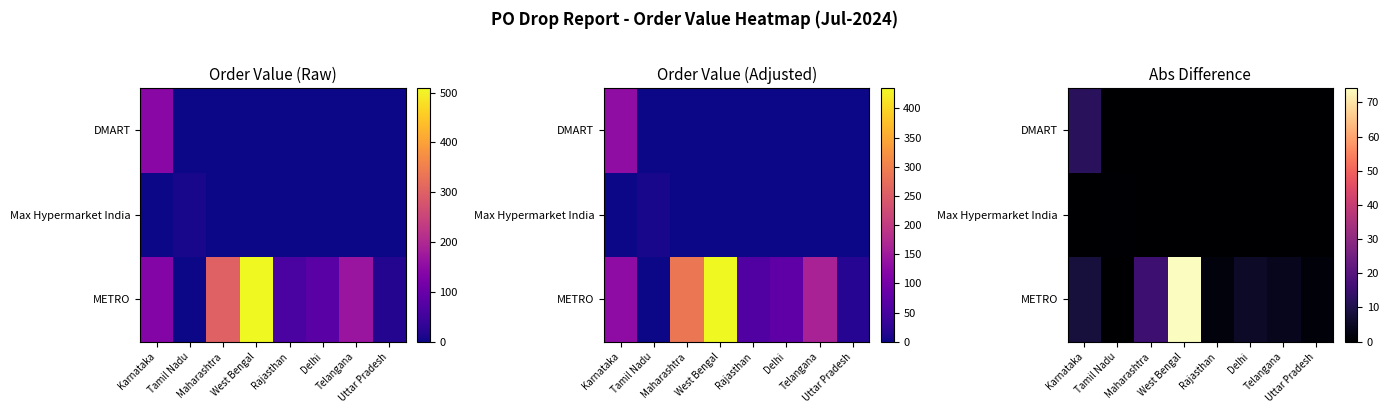

Is it true that row_0 equals 0.0 at Maharashtra?

True